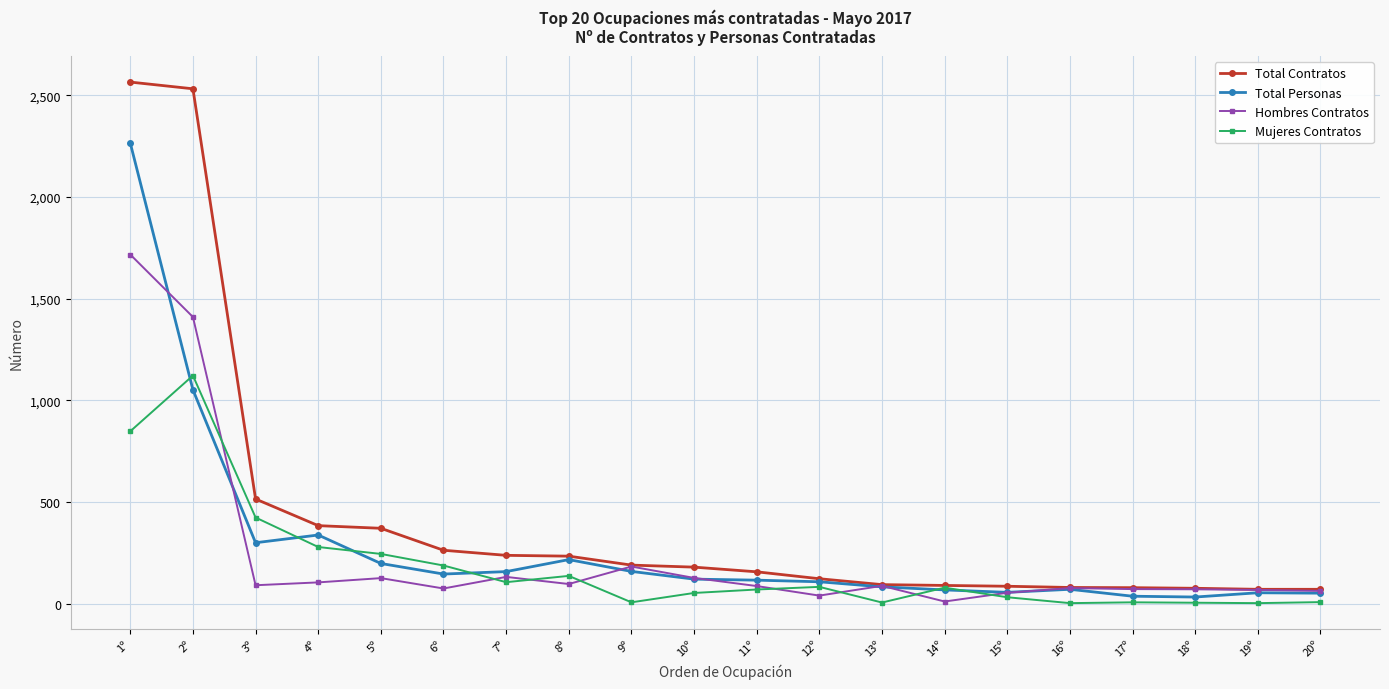

What is the difference between the maximum and minimum values in the Total Personas series?

2232